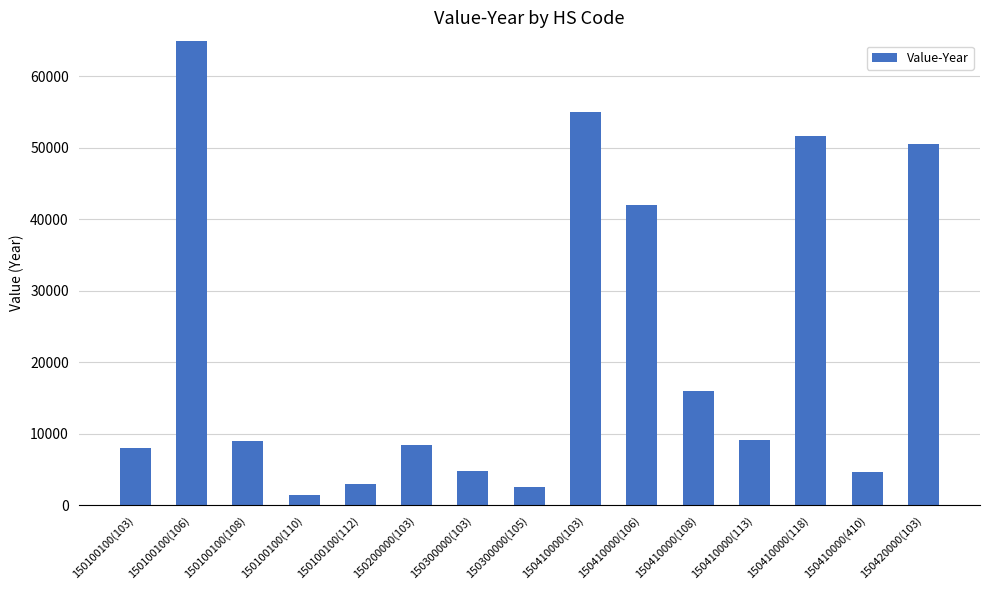

Which label corresponds to the smallest value in the chart?

150100100(110)